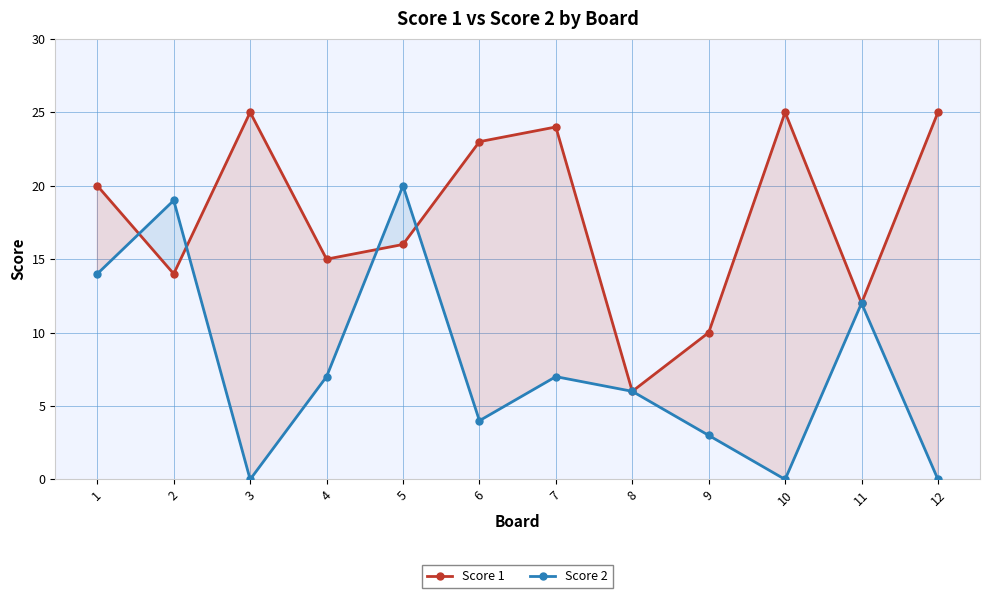

At which label is Score 2 closest to 10?

11